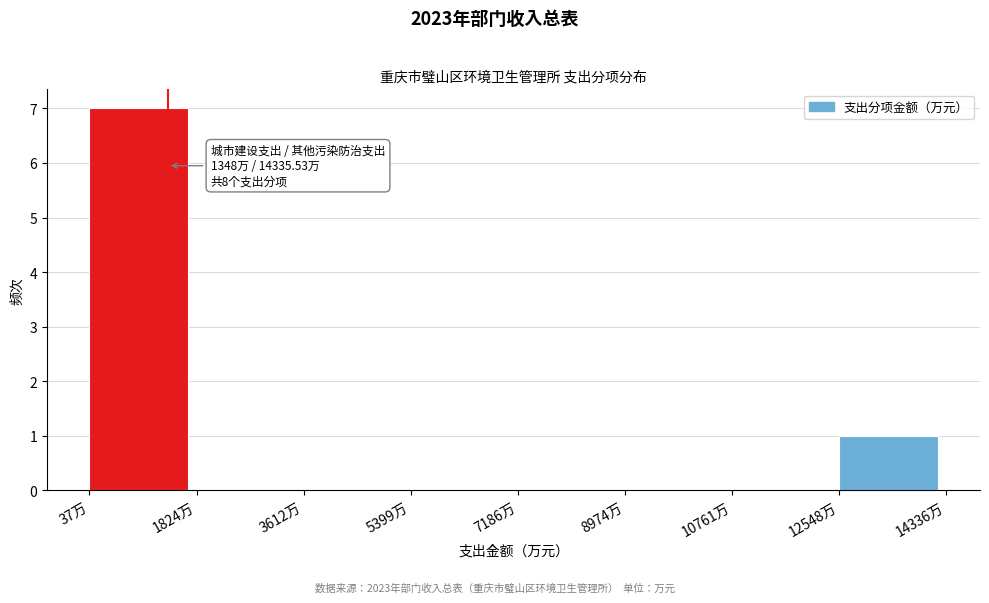

Over which range of the x-axis is the bar tallest?

0 to 1800